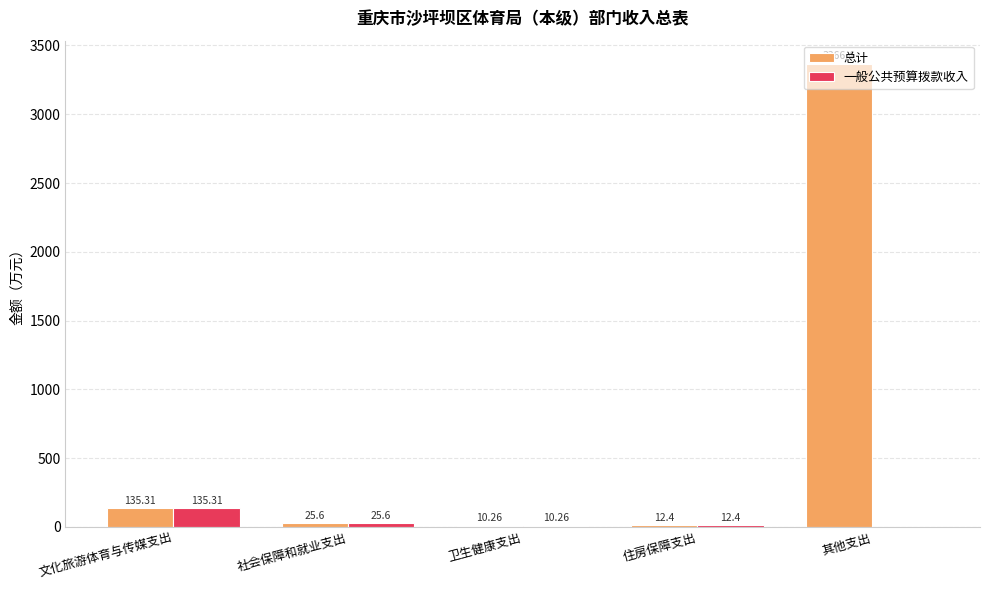

How many groups of bars are there?

5